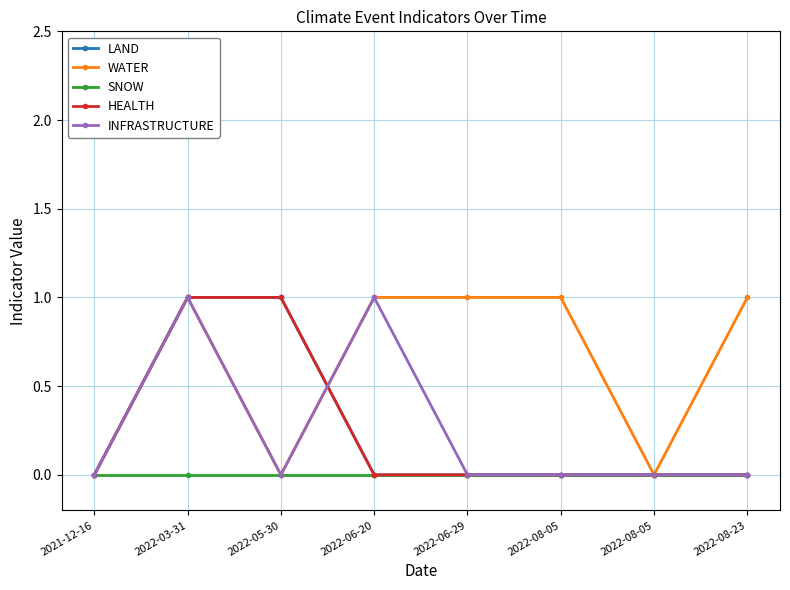

At which label does INFRASTRUCTURE reach its peak?

2022-03-31